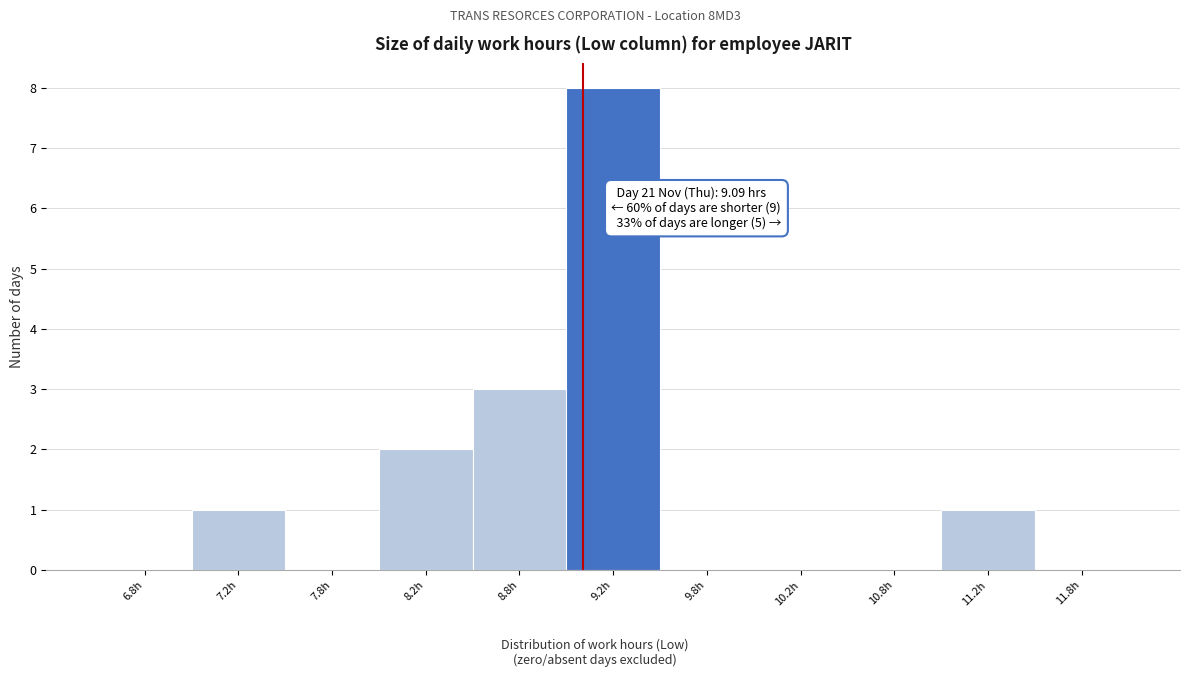

Over which range of the x-axis is the bar tallest?

9.0 to 9.5